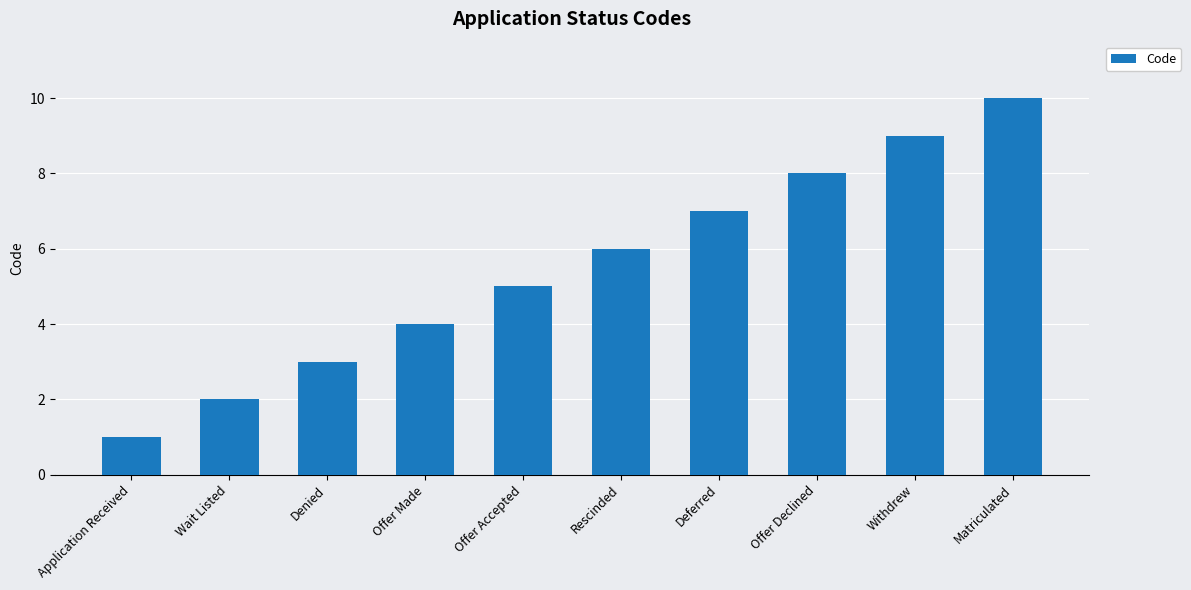

What is the change in value from Application Received to Matriculated?

+9